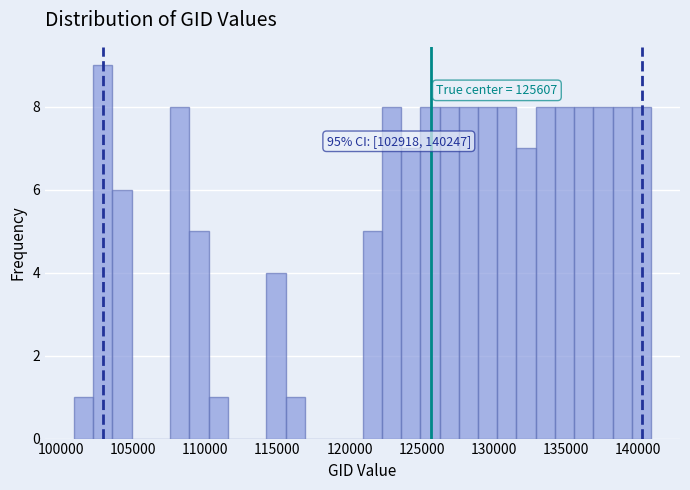

Read against the x-axis, roughly where is the centre of the tallest bar?

103000